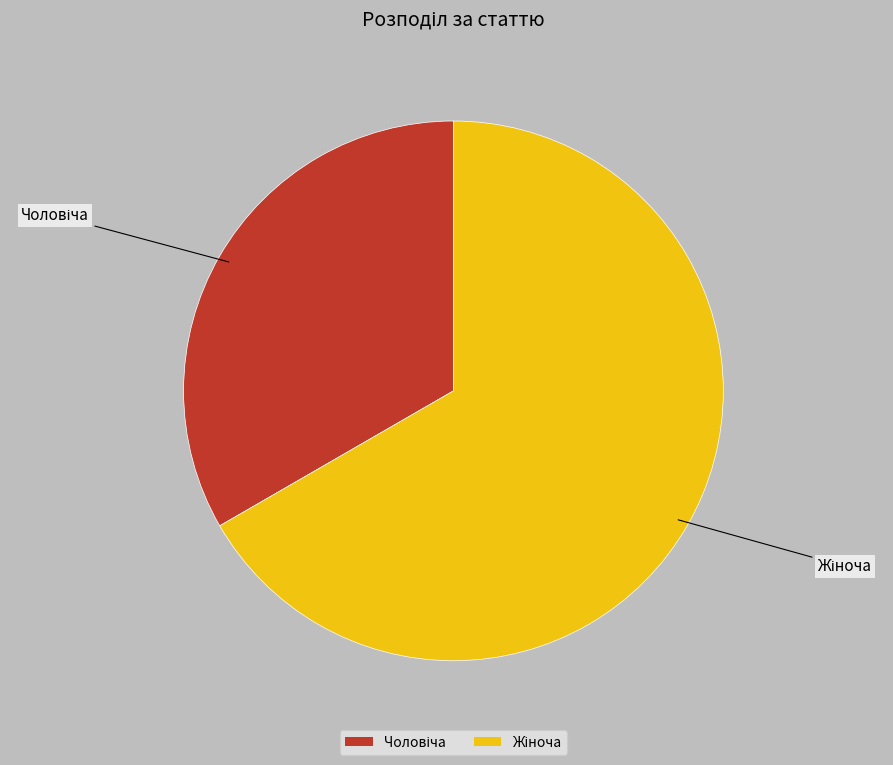

How many slices are in this pie chart?

2